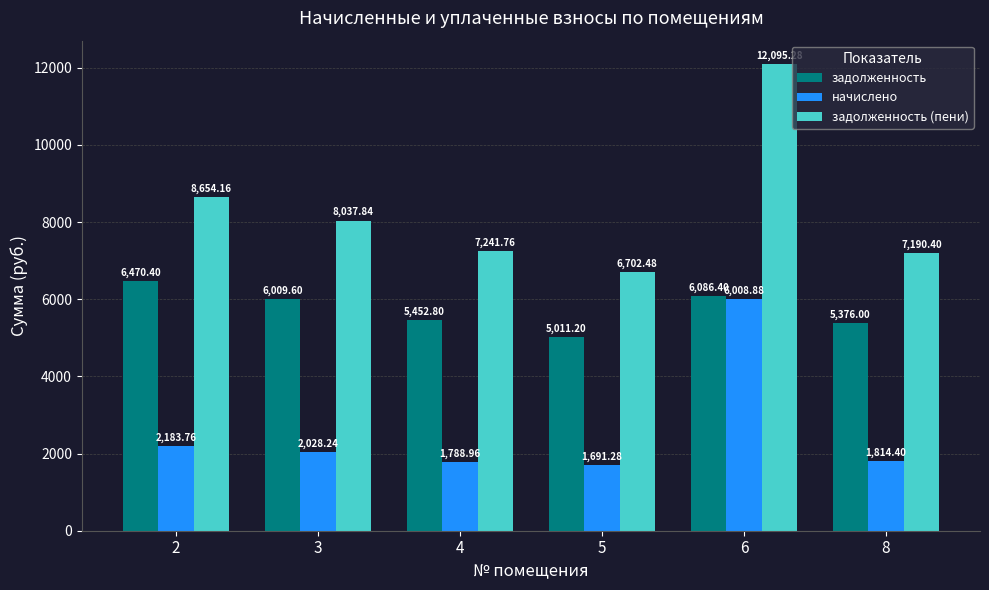

Is the value of задолженность (пени) at 8 greater than the value of начислено at 8?

Yes